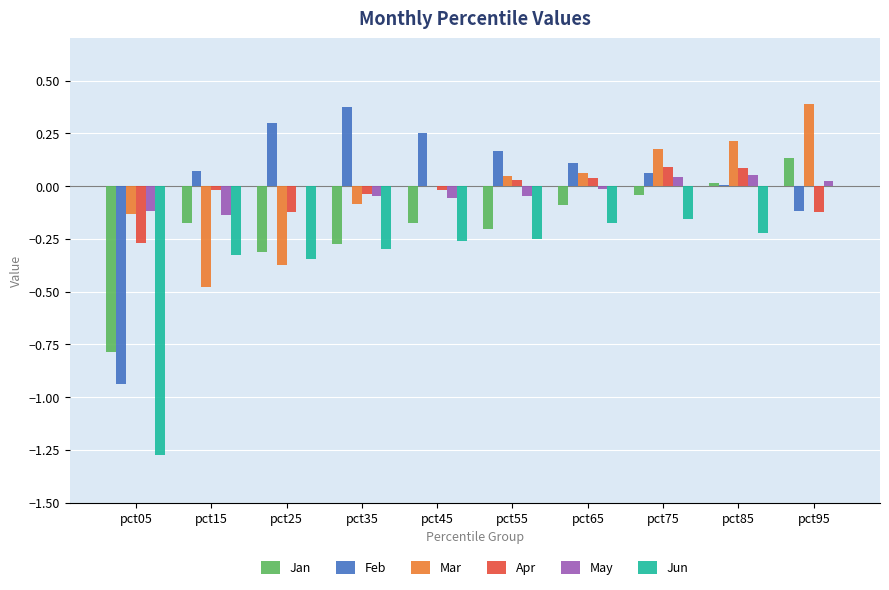

The value of Jan at pct25 is -0.1. True or false?

False